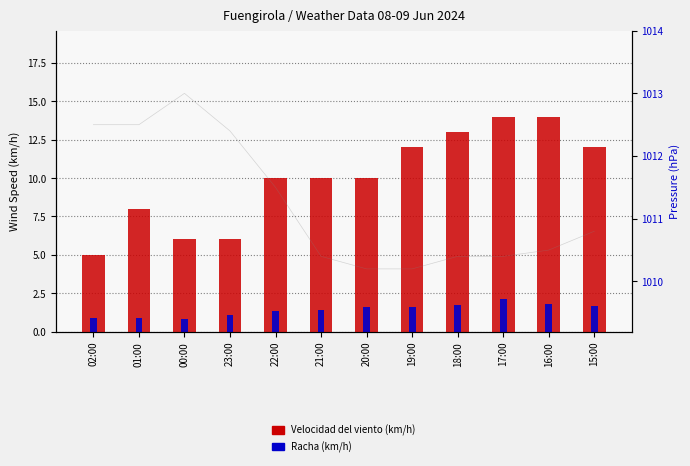

Is it true that Racha (km/h) equals 0.4 at 00:00?

False